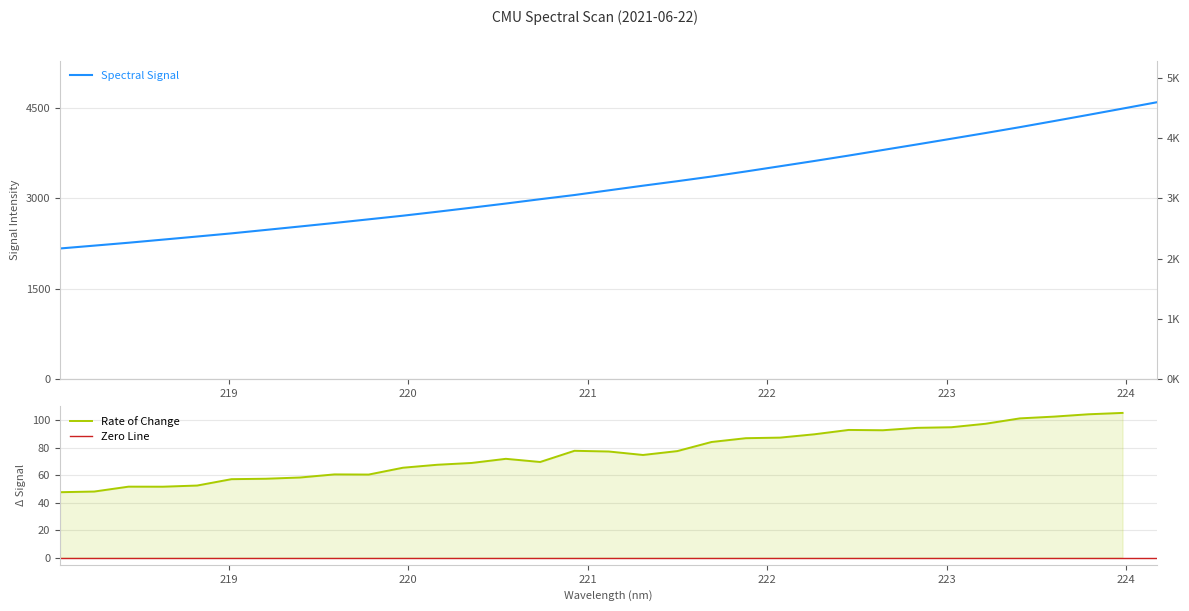

What is the highest value of the Rate of Change series?

105.3